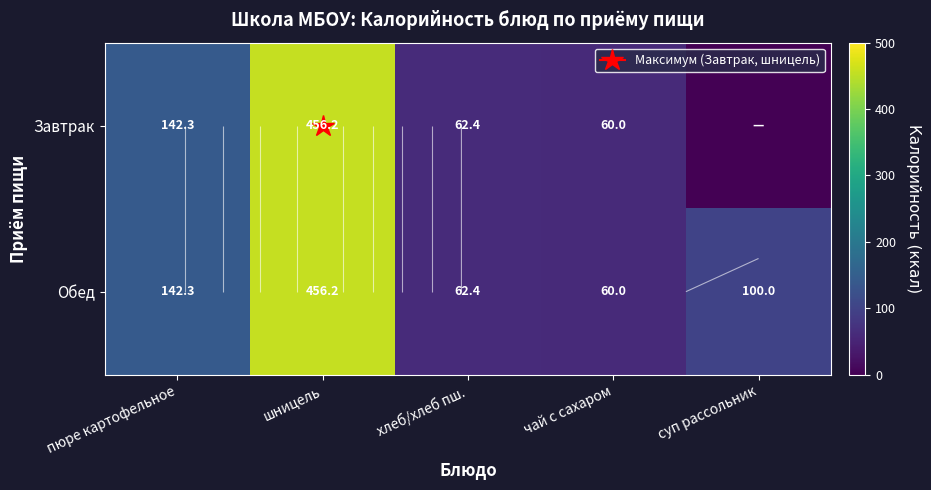

Is it true that Завтрак equals 209.1 at суп рассольник?

False